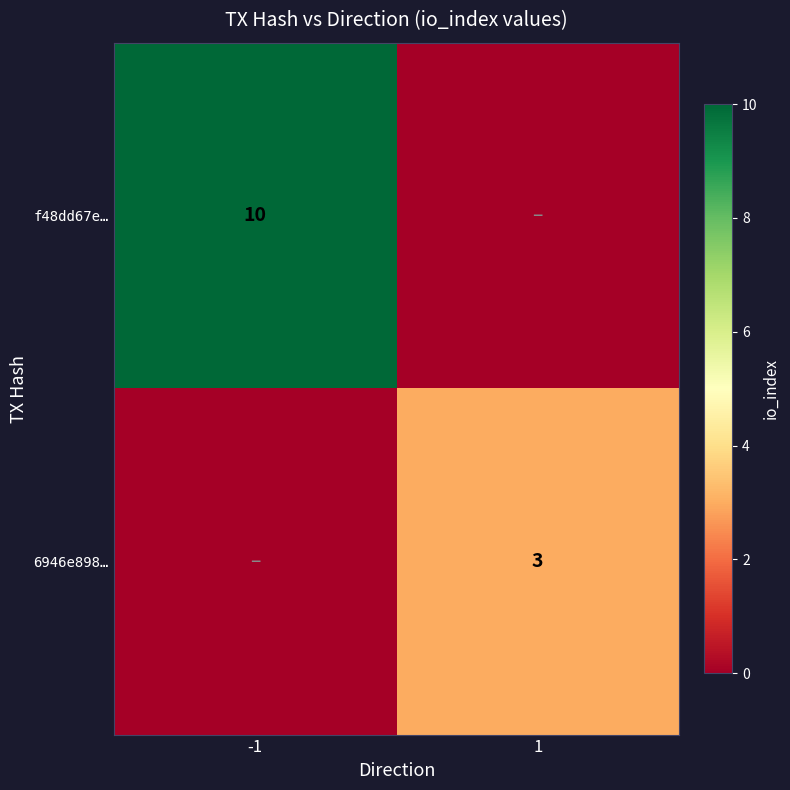

Is it true that f48dd67e… equals 16 at -1?

False